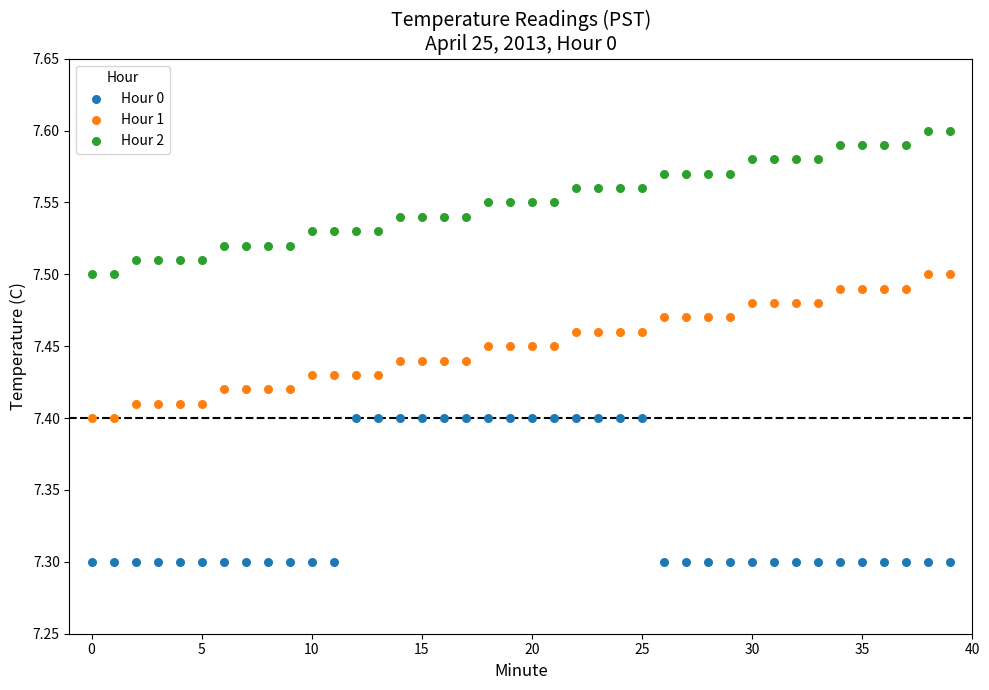

What are all the series names shown in the legend?

Hour 0, Hour 1, Hour 2